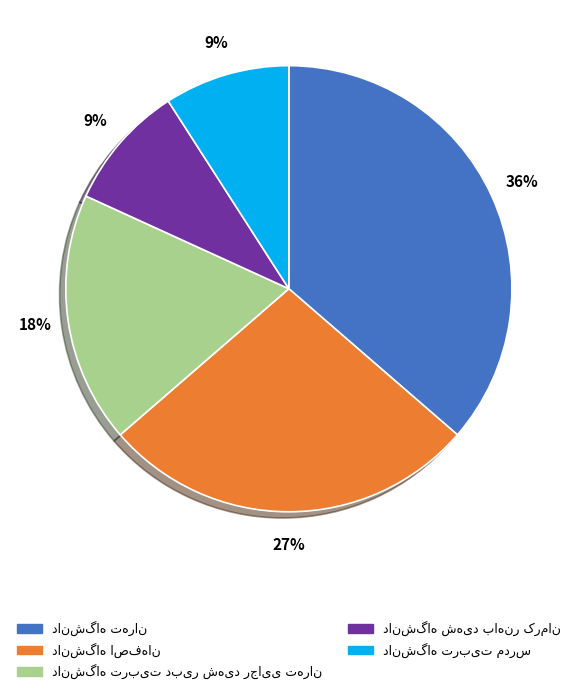

How many slices are in this pie chart?

5